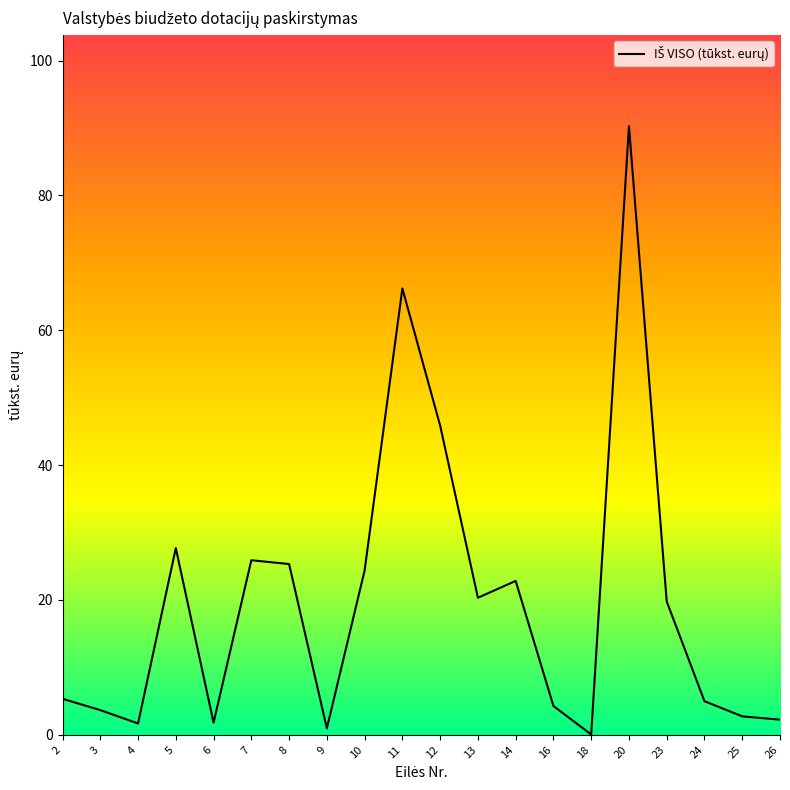

The value at 26 is 2.2. True or false?

True